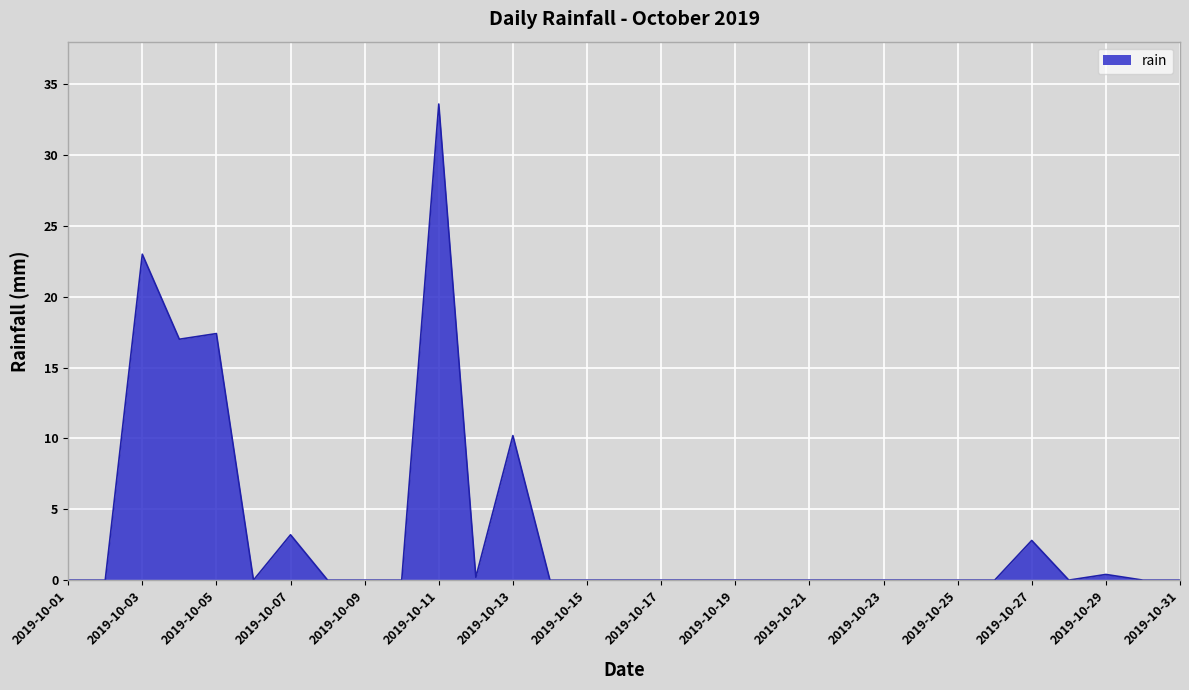

What is the greatest value displayed?

33.6